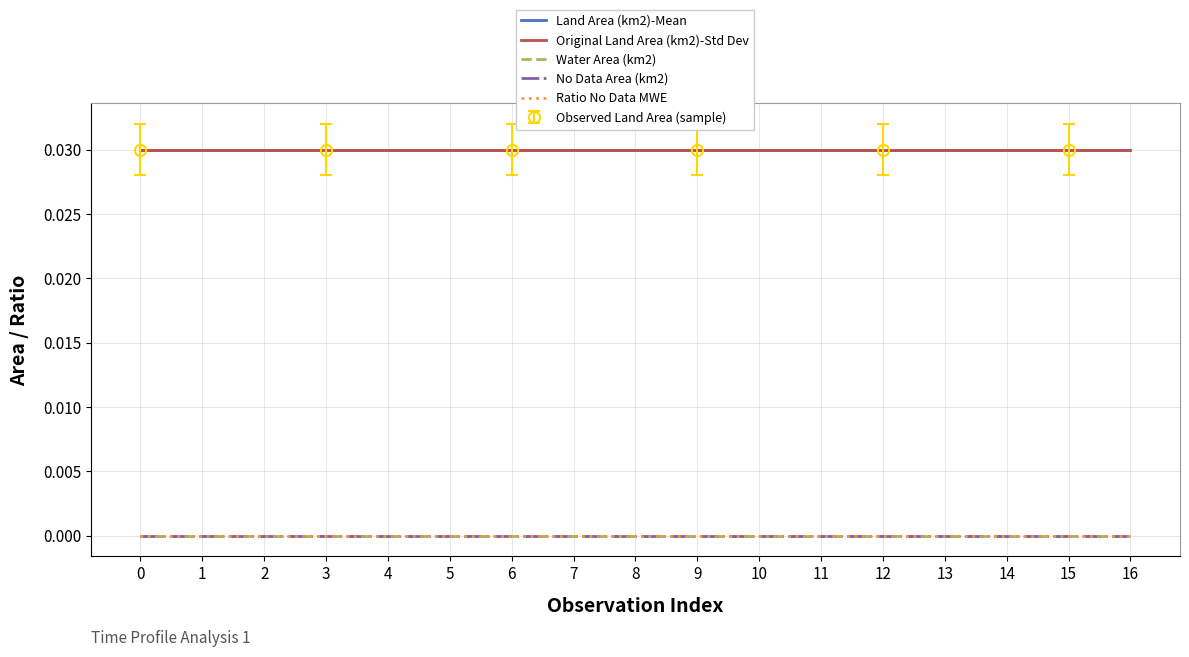

Which series has the largest total across all categories?

Land Area (km2)-Mean